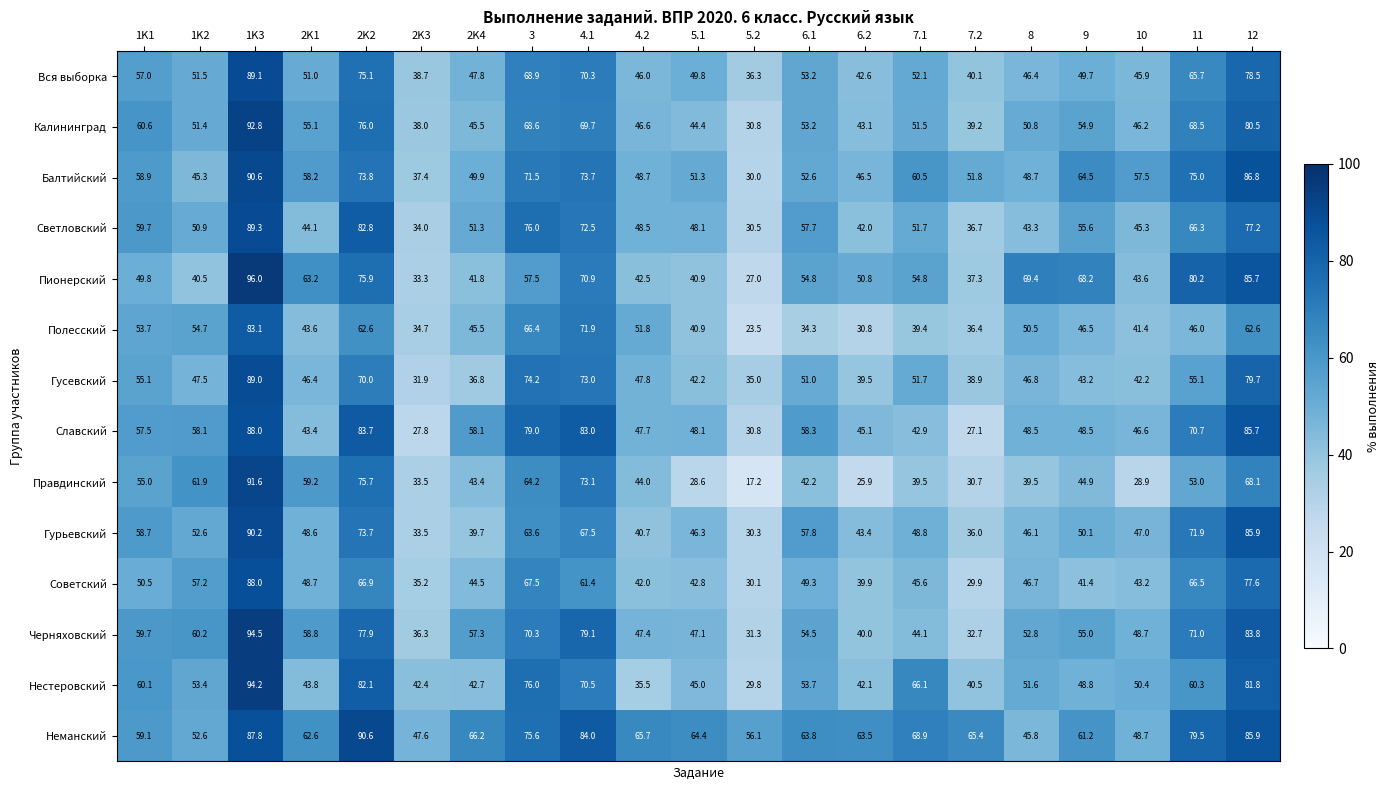

What is the sum of the Гусевский values at 1K2 and 2K4?

84.3